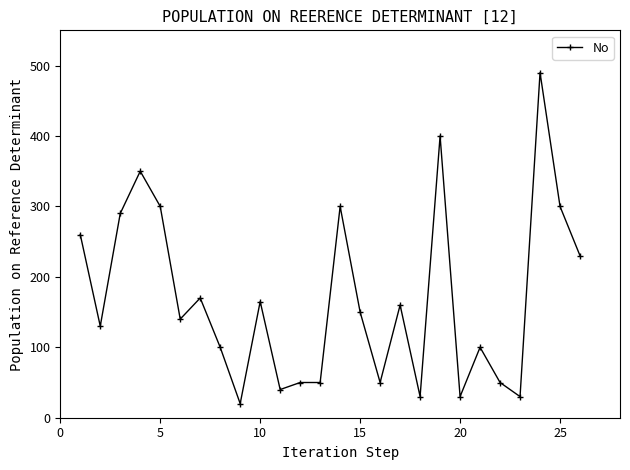

What is the greatest value displayed?

490